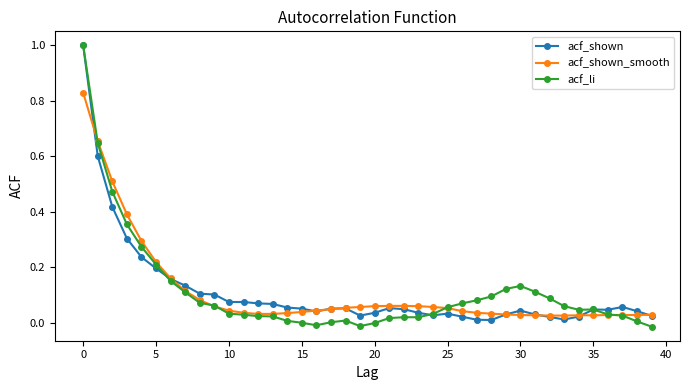

Which series has the widest spread of values?

acf_li